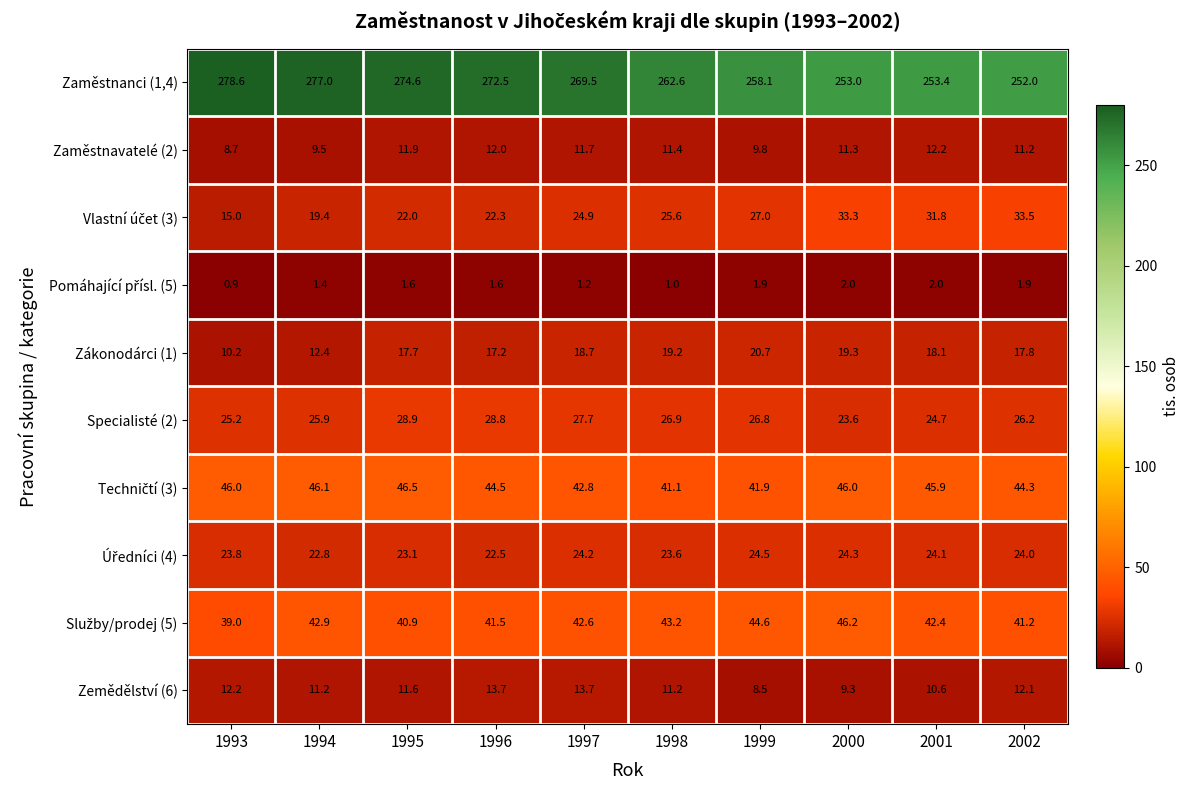

What is the maximum value shown in the chart?

278.6